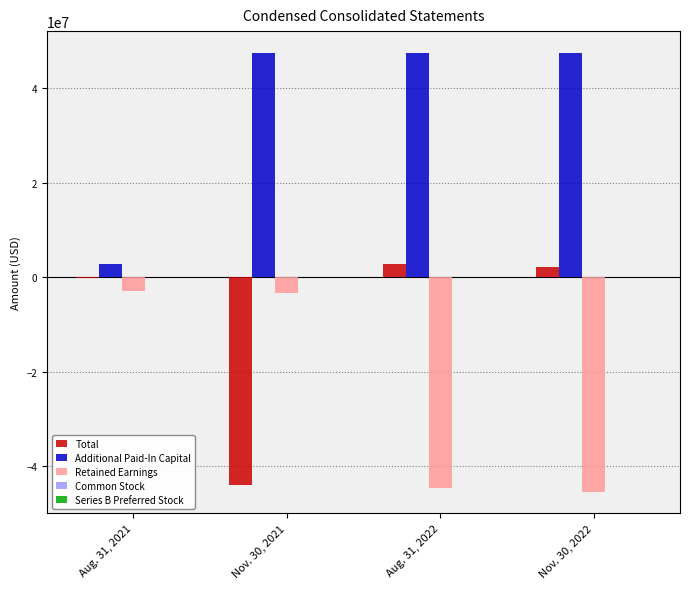

The value of Total at Nov. 30, 2021 is -44053248. True or false?

True